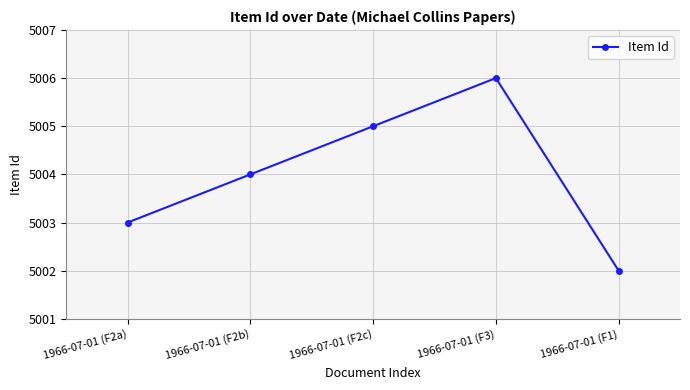

What is the greatest value displayed?

5006